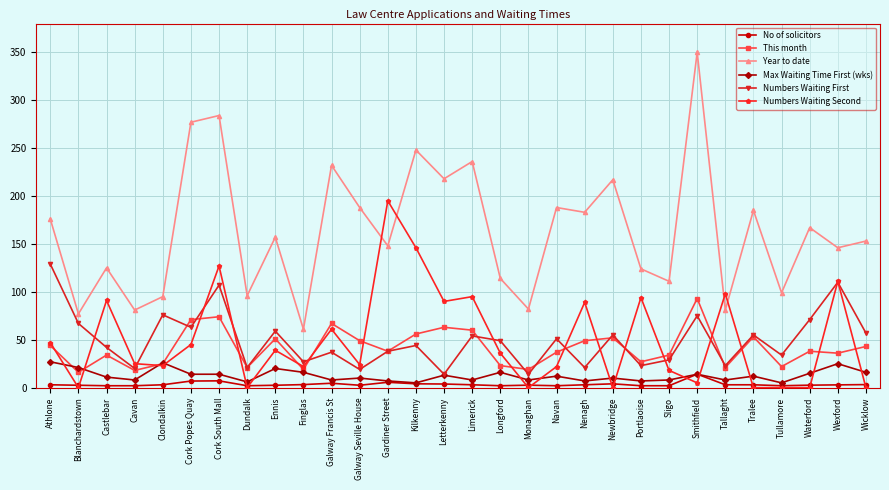

What are all the series names shown in the legend?

No of solicitors, This month, Year to date, Max Waiting Time First (wks), Numbers Waiting First, Numbers Waiting Second